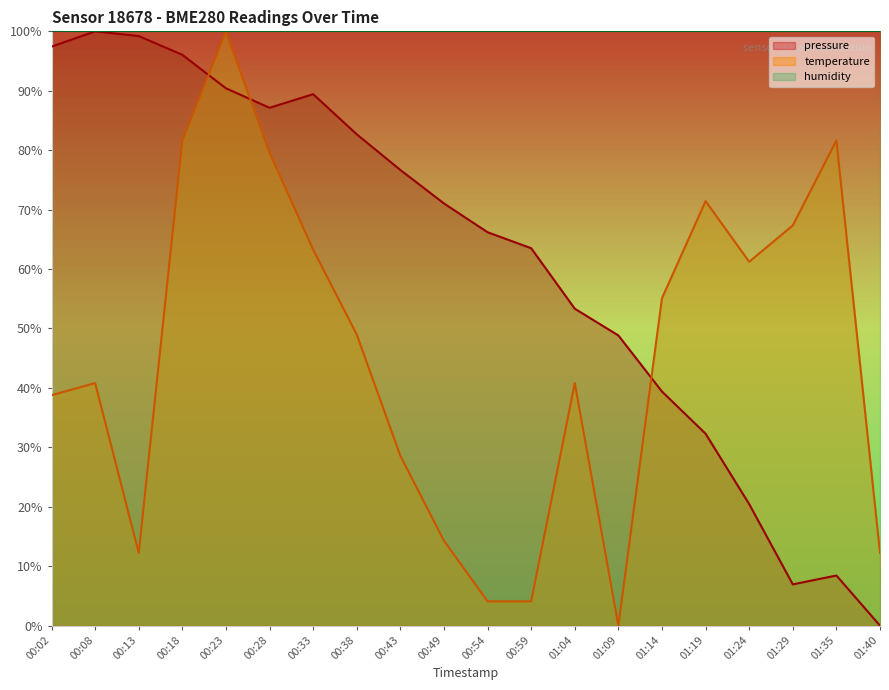

What position from the right is 00:13?

18